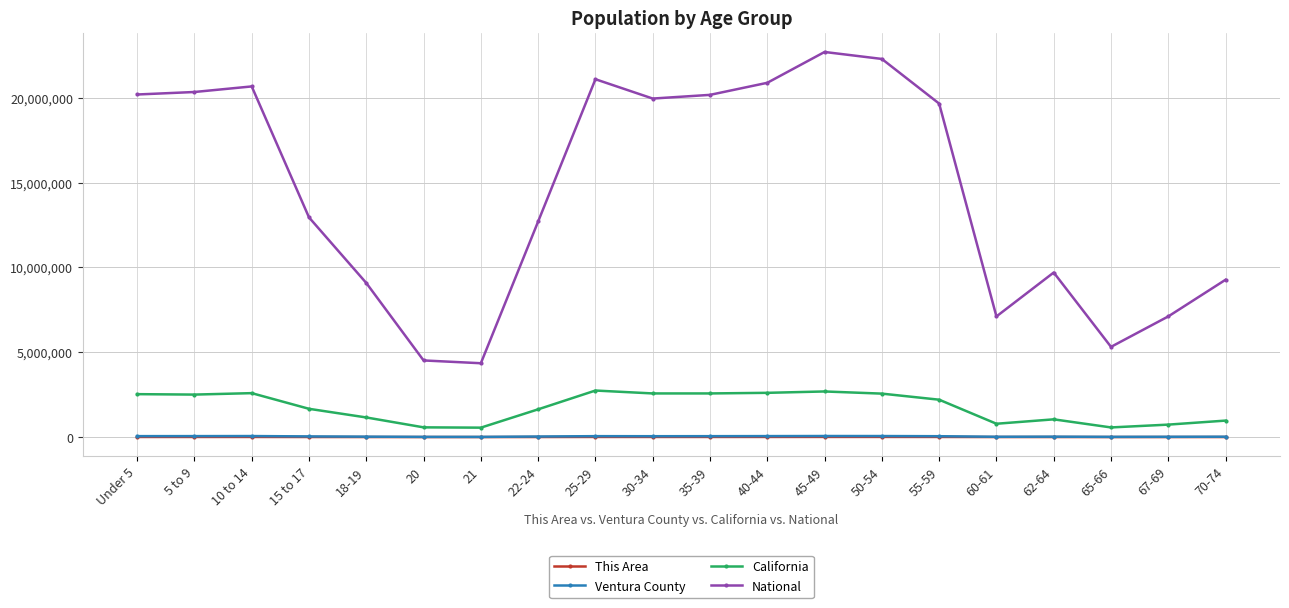

The California series shows 2744409 at 25-29. True or false?

True